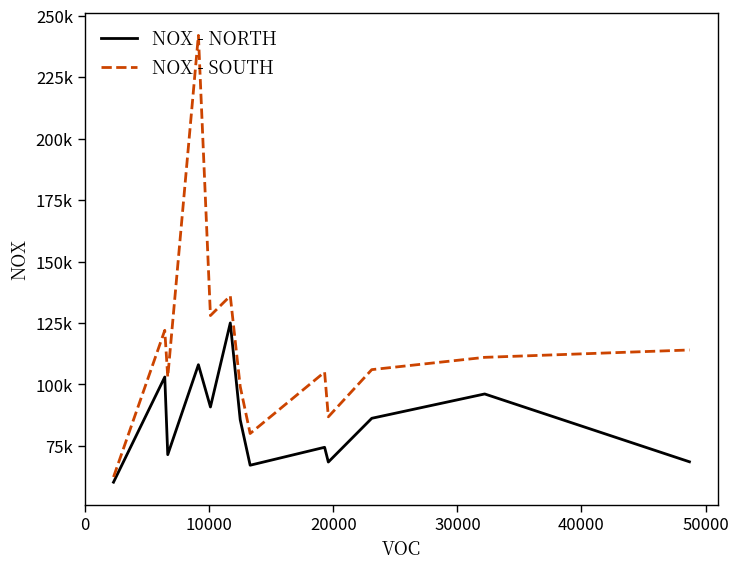

Is this an area chart (filled region under the line)?

No